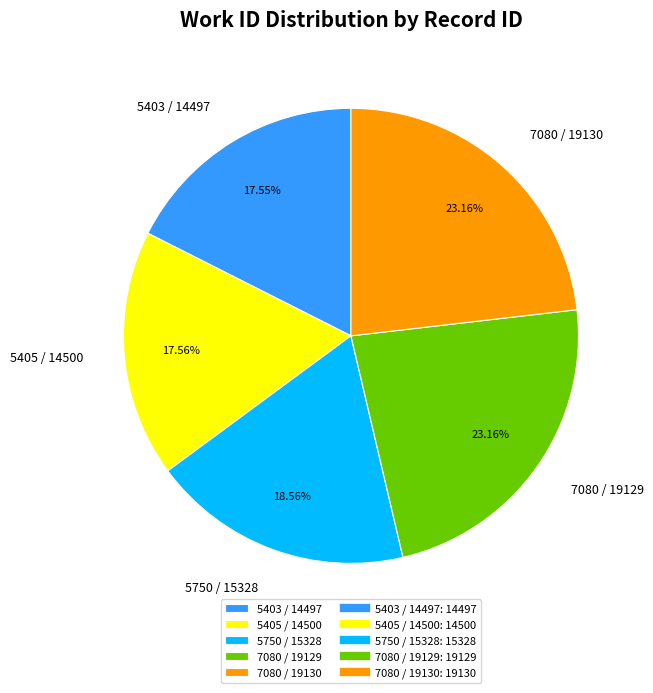

Approximately how many times larger is the value at 5750 / 15328 compared to 5403 / 14497?

1.1